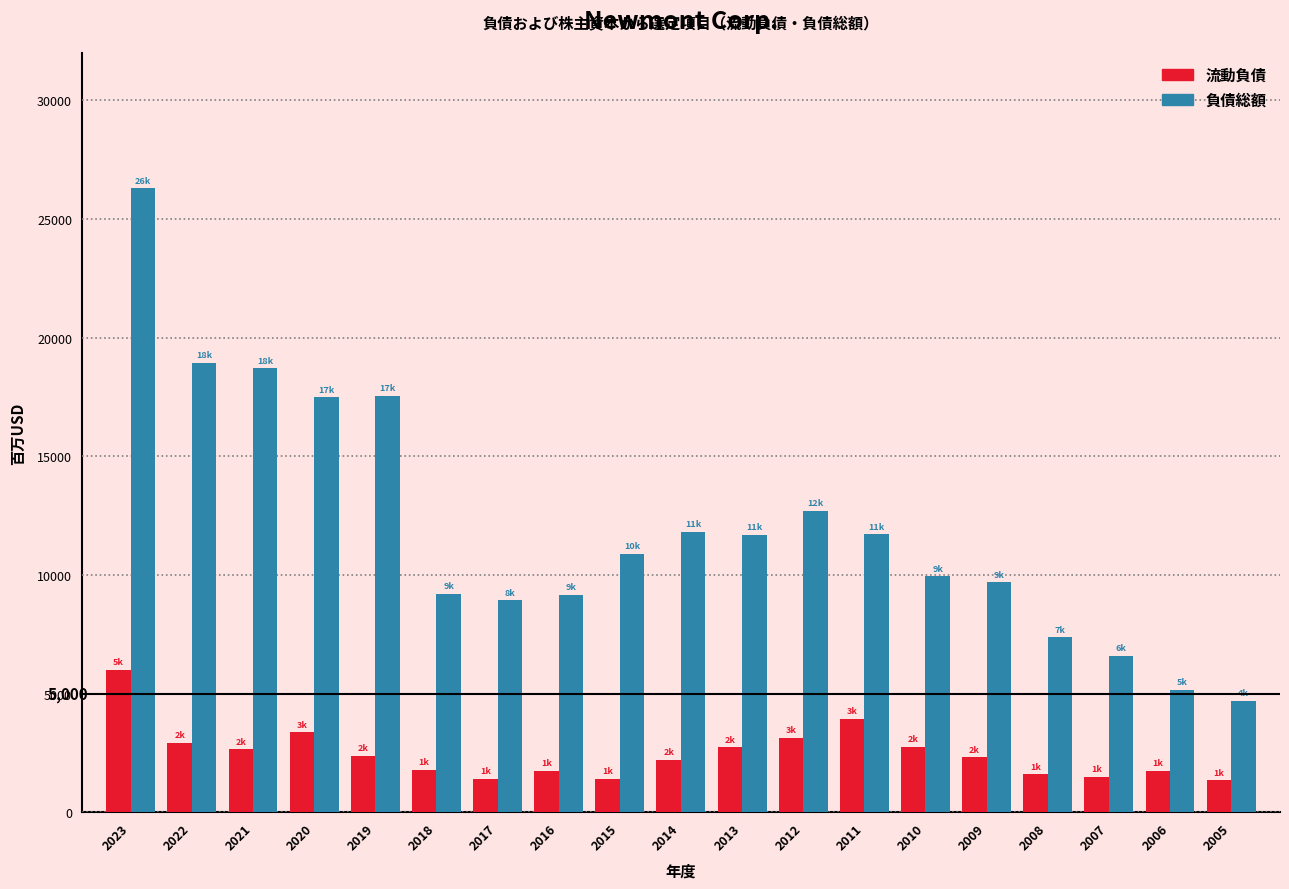

Which series changed the most between 2019 and 2011?

負債総額